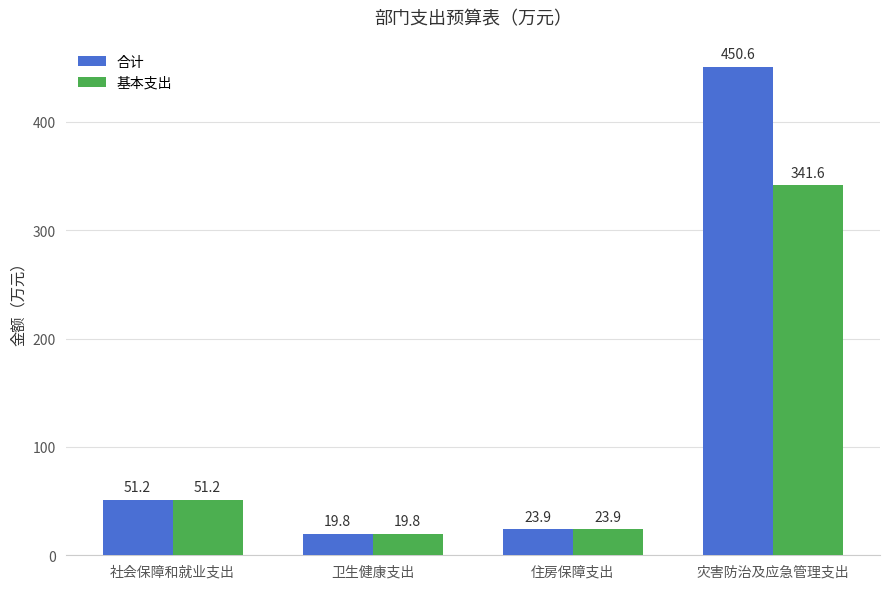

The value of 合计 at 住房保障支出 is 40.6. True or false?

False